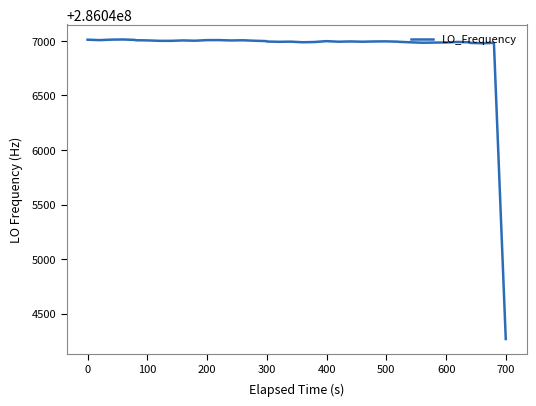

What is the difference between the maximum and minimum values?

2745.4